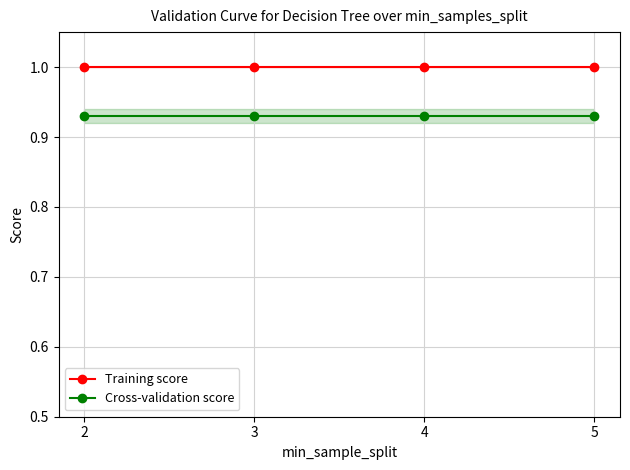

Which series has the largest range (max minus min)?

Training score